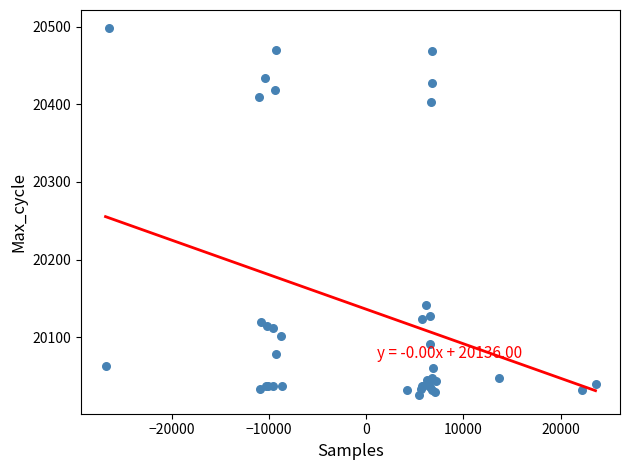

What Y value in the scatter plot is closest to 20261?

20141